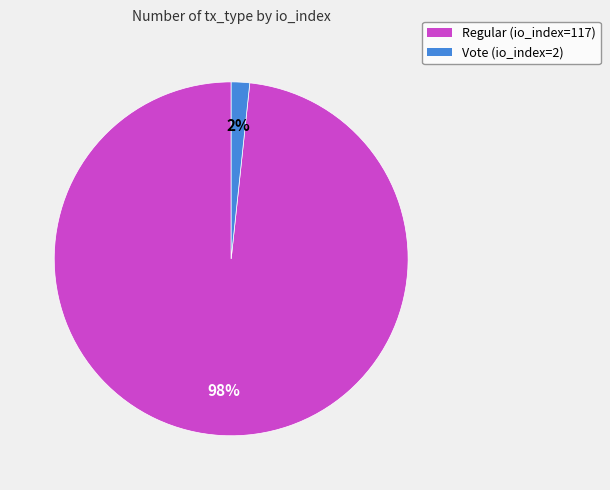

How many segments does this pie chart have?

2